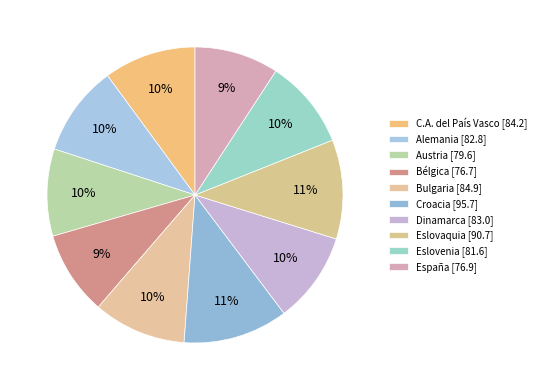

Count the number of slices in the pie.

10